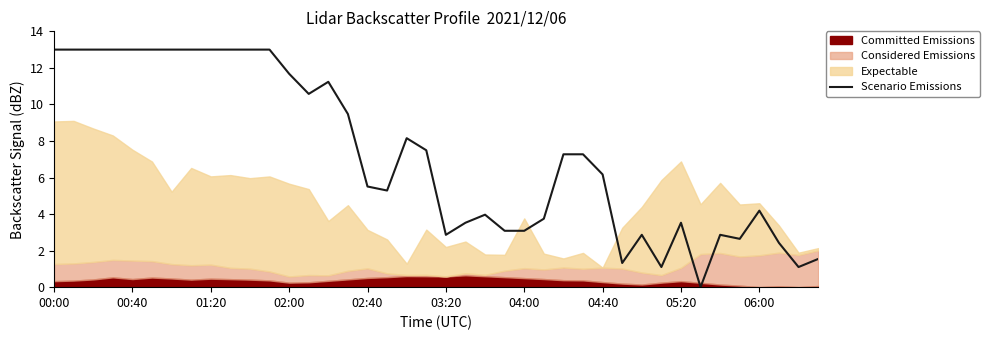

At which label does Scenario Emissions first exceed 7?

00:00